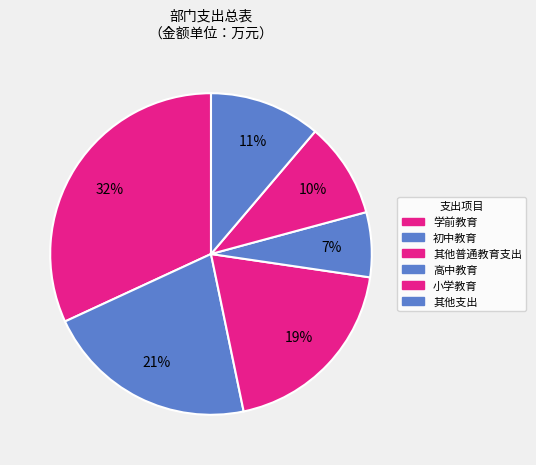

How many slices are in this pie chart?

6